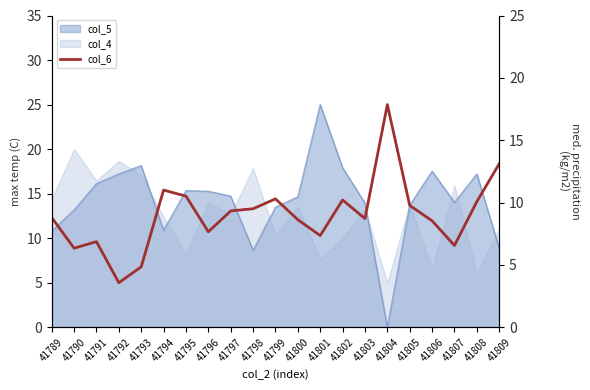

At which category is the sum across all series the highest?

41804